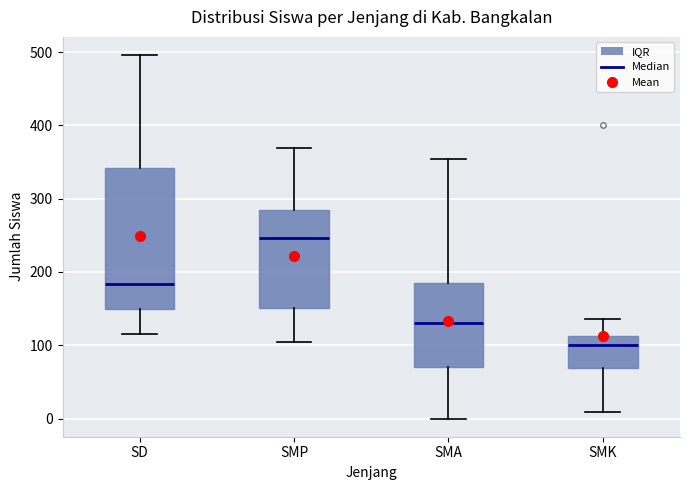

Reading left to right, read every box against the y-axis: the position of its median line, the range the box covers, and the ends of its whiskers. The values are not printed on the chart, so give them approximately, as read against the axis.

SD: median 180, box 150 to 340, whiskers 120 to 500
SMP: median 250, box 150 to 280, whiskers 100 to 370
SMA: median 130, box 70 to 190, whiskers 0 to 350
SMK: median 100, box 70 to 110, whiskers 10 to 140